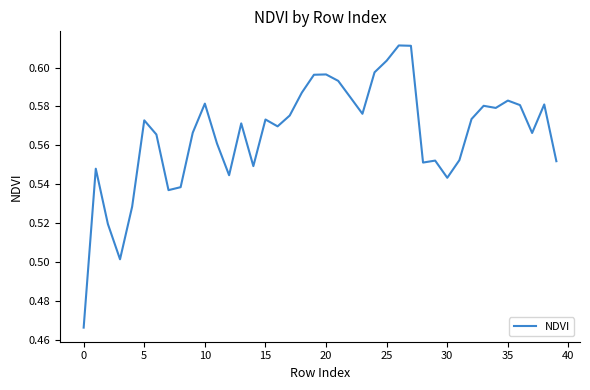

Reading left to right, extract all data points from this chart.

0.5	0.5	0.5	0.5	0.5	0.6	0.6	0.5	0.5	0.6	0.6	0.6	0.5	0.6	0.5	0.6	0.6	0.6	0.6	0.6	0.6	0.6	0.6	0.6	0.6	0.6	0.6	0.6	0.6	0.6	0.5	0.6	0.6	0.6	0.6	0.6	0.6	0.6	0.6	0.6